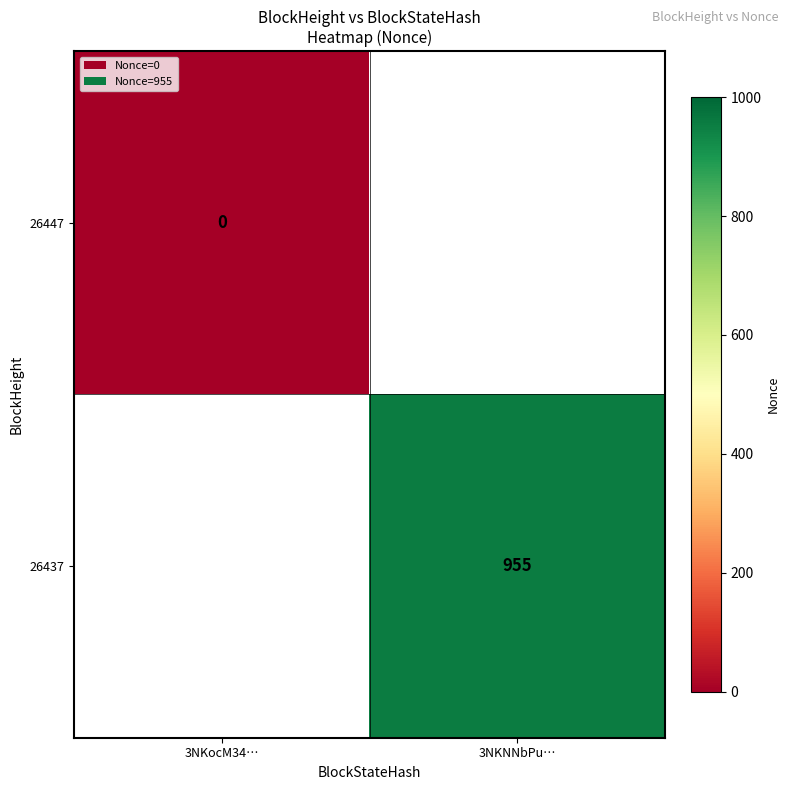

Is the value of 26437 at 3NKNNbPu… greater than the value of 26447 at 3NKocM34…?

Yes